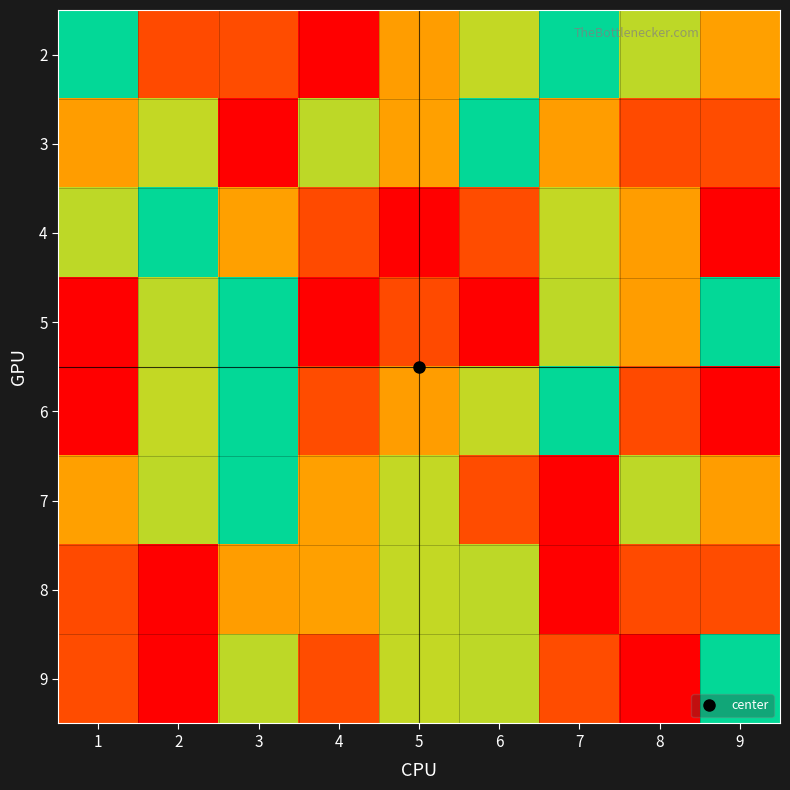

At 3, list the series in order from largest to smallest.

3, 8, 5, 6, 7, 9, 4, 2